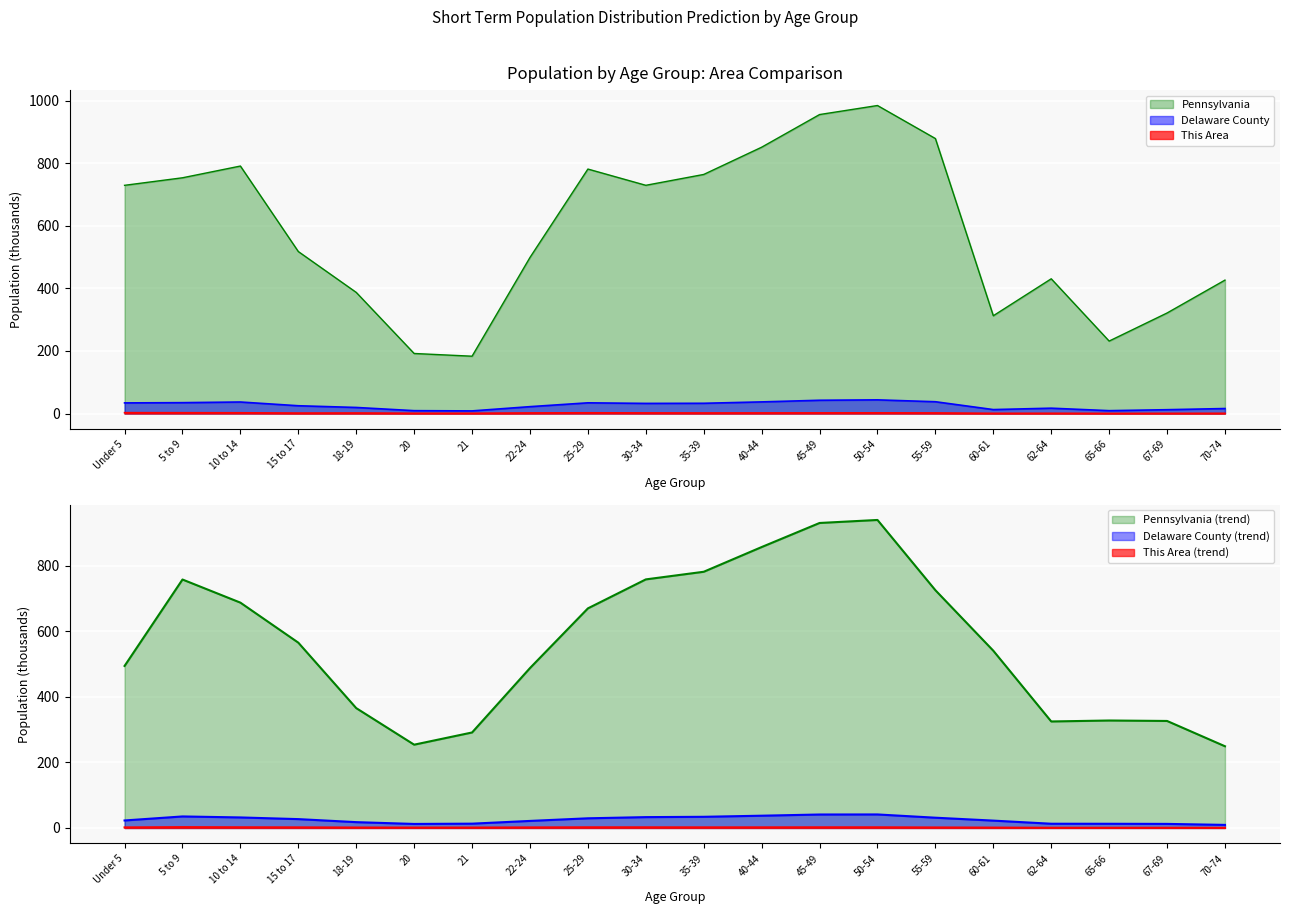

The value of Pennsylvania at 22-24 is 498.9. True or false?

True